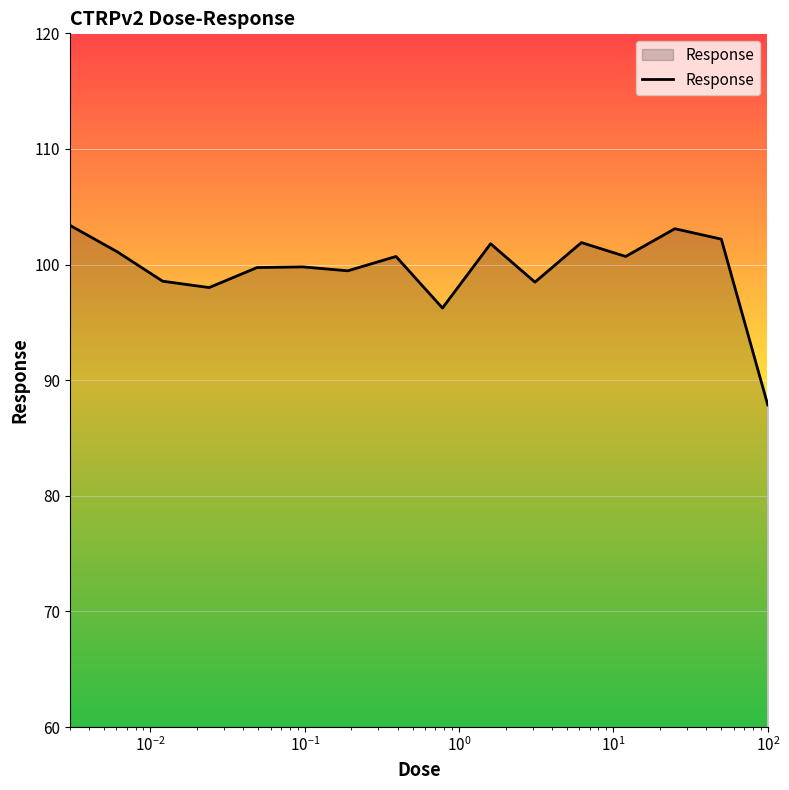

What is the difference between the maximum and minimum values?

15.5